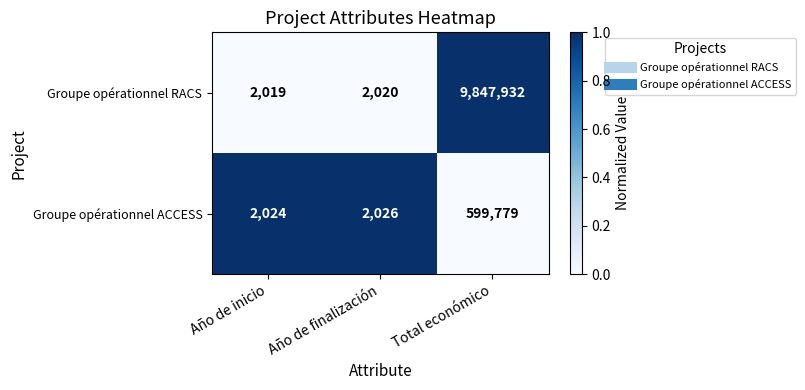

How many distinct data groups are displayed?

2